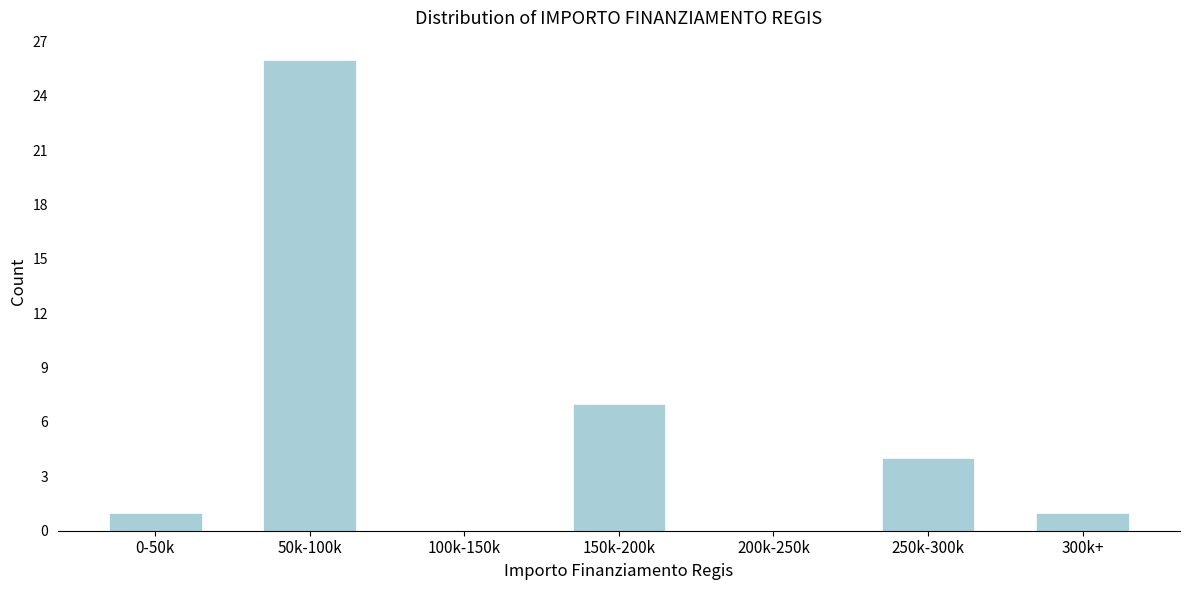

Reading left to right, list all the values displayed in this chart.

0-50k=1	50k-100k=26	100k-150k=0	150k-200k=7	200k-250k=0	250k-300k=4	300k+=1